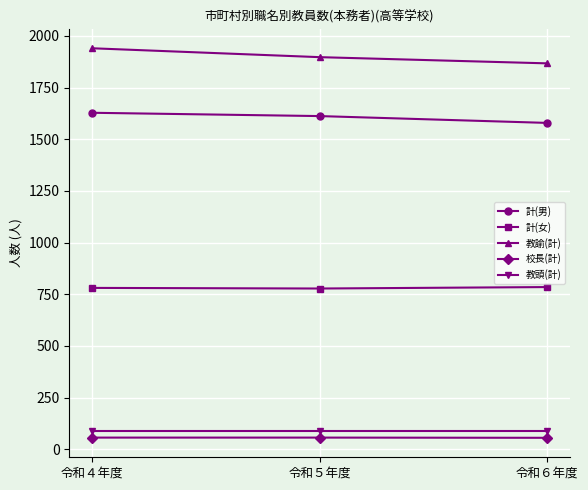

What is the difference between the highest and lowest values at 令和６年度?

1811